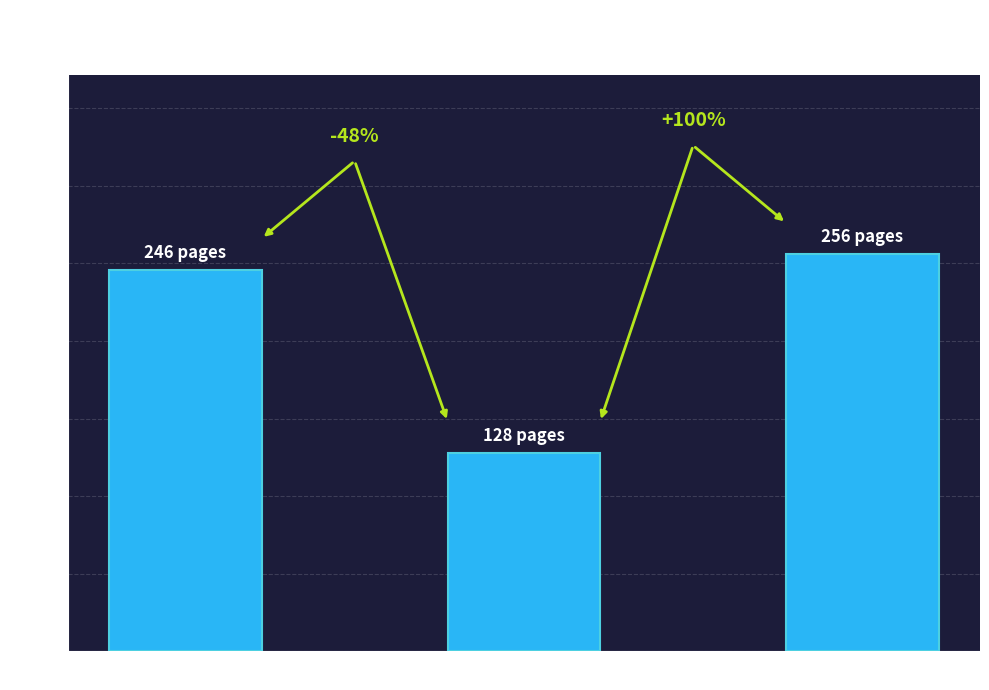

Rank the categories by value from highest to lowest.

четвърто, първо, трето